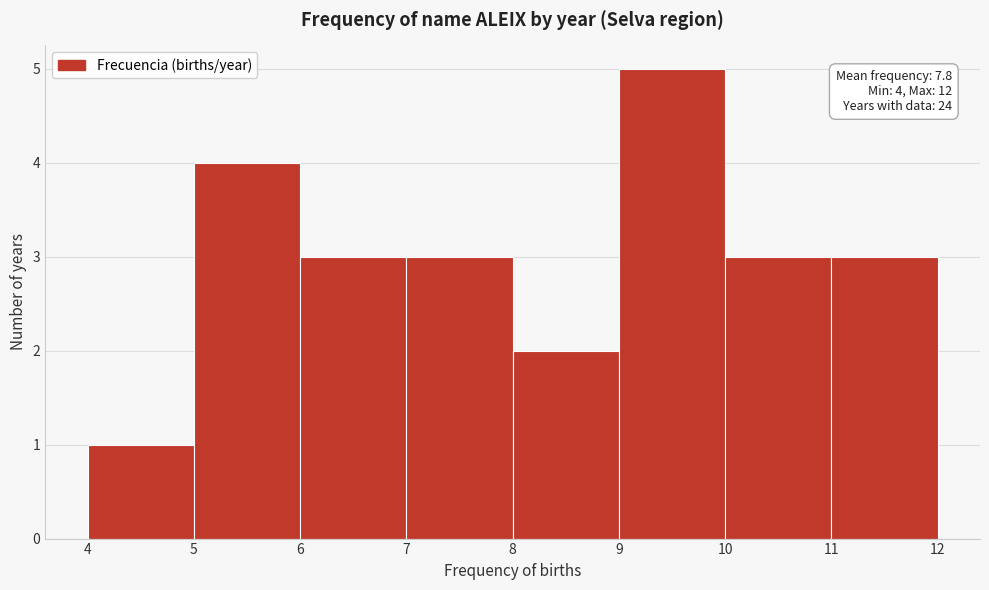

Over which range of the x-axis is the bar tallest?

9 to 10